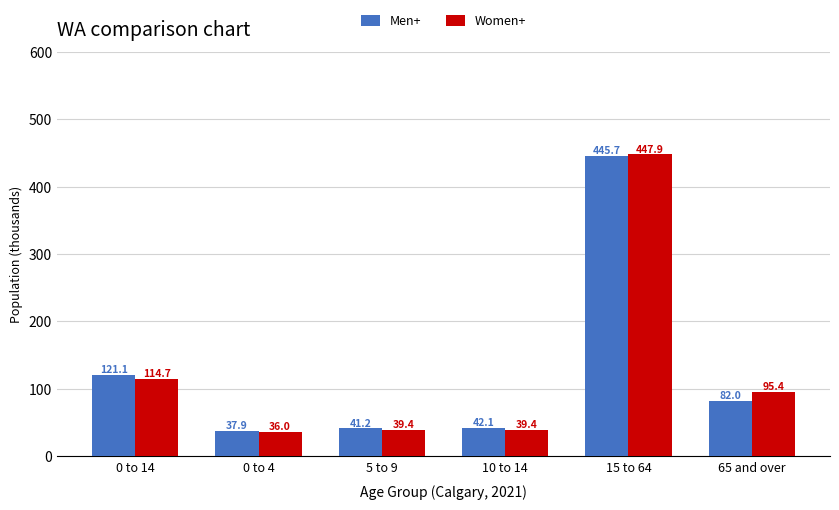

Which category has the highest value in the Women+ series?

15 to 64